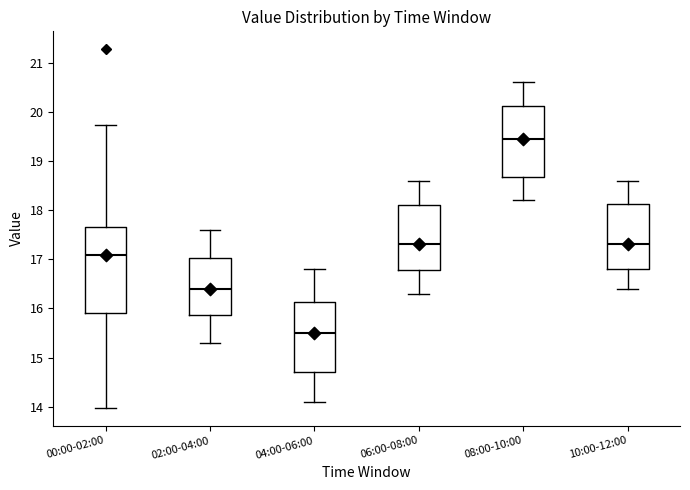

Where is the lower edge of the box for 02:00-04:00 on the y-axis? The values are not printed on the chart, so give them approximately, as read against the axis.

15.9